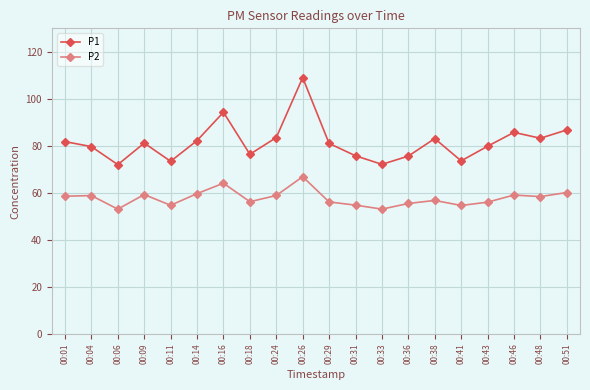

Does the chart display data point markers on the line(s)?

Yes